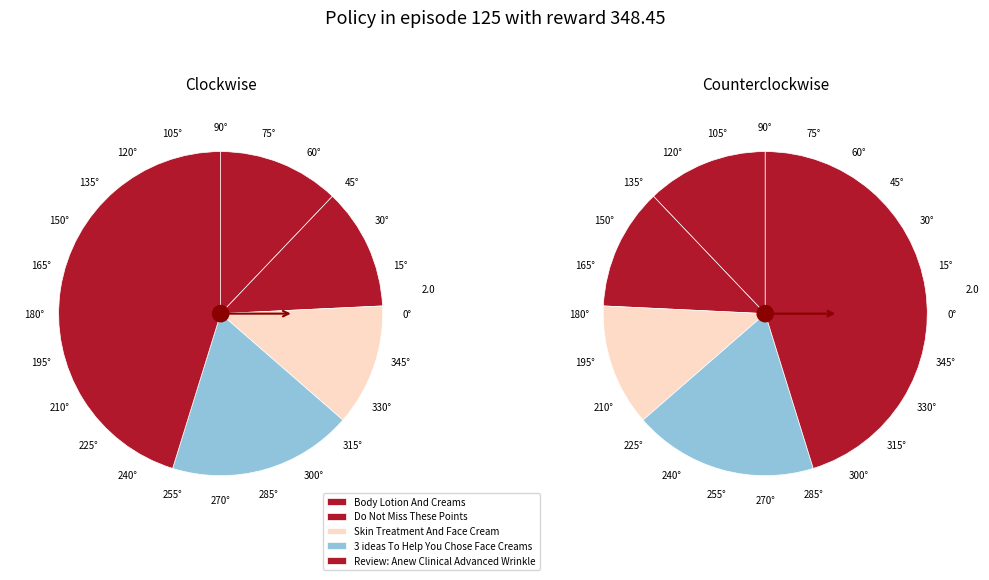

True or false: Review: Anew Clinical Advanced Wrinkle accounts for 54% of the total.

False